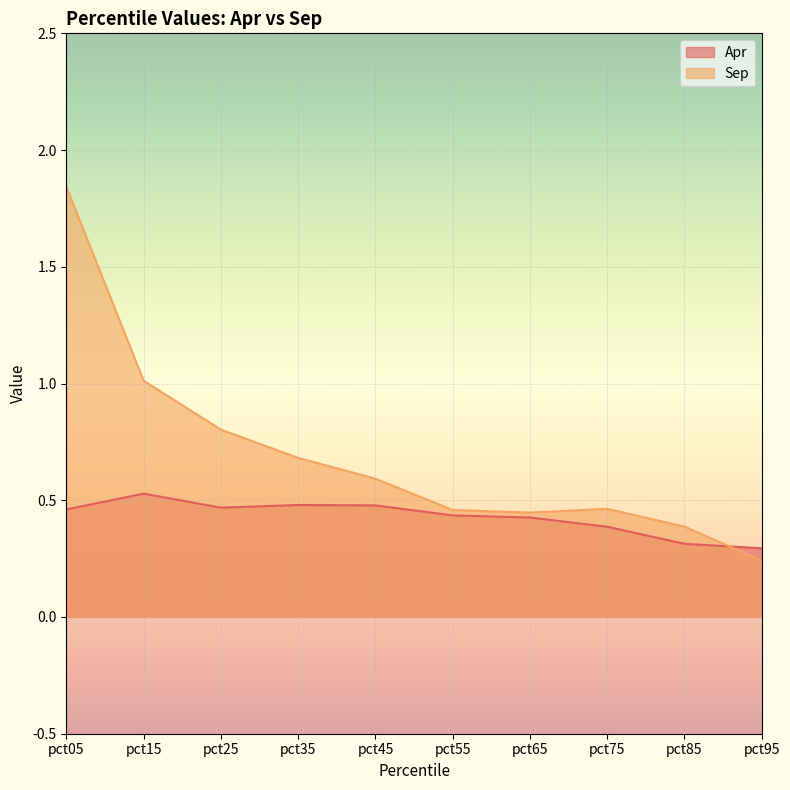

What is the minimum value shown in the chart?

0.2